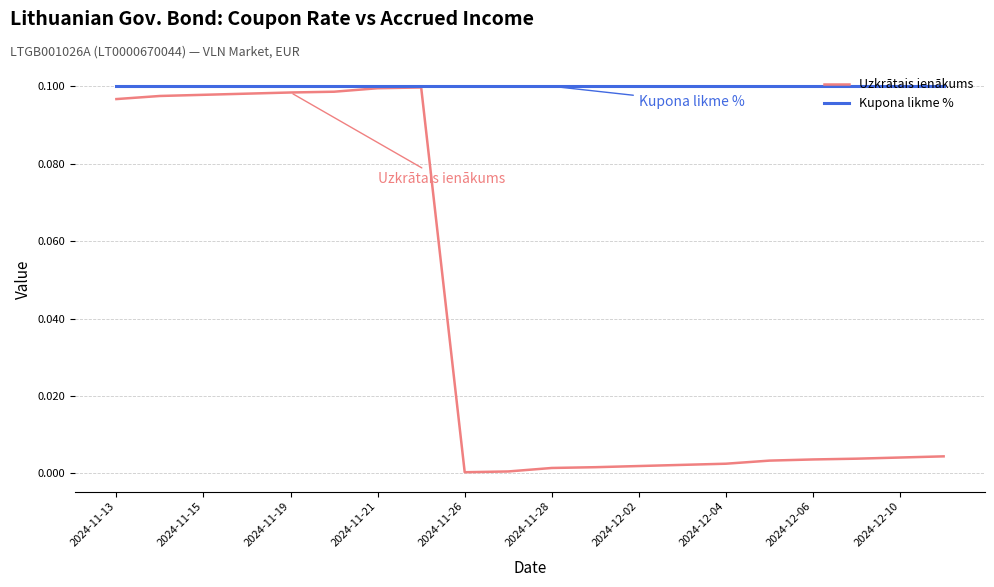

What is the sum of all Uzkrātais ienākums values?

0.8